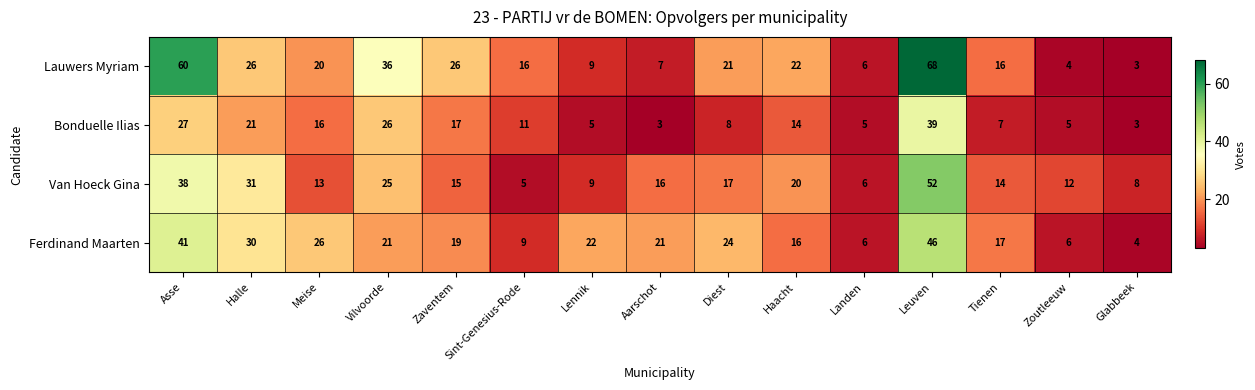

What is the sum of all Ferdinand Maarten values?

308